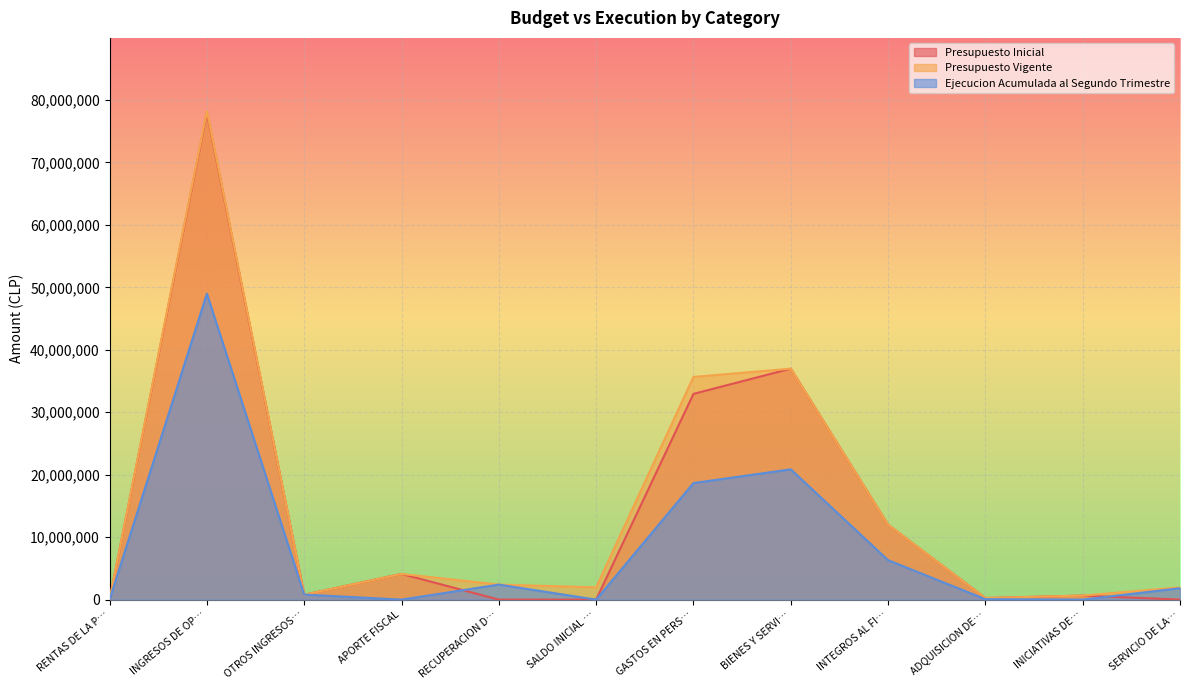

How many data points in Presupuesto Vigente are above 2409485?

5